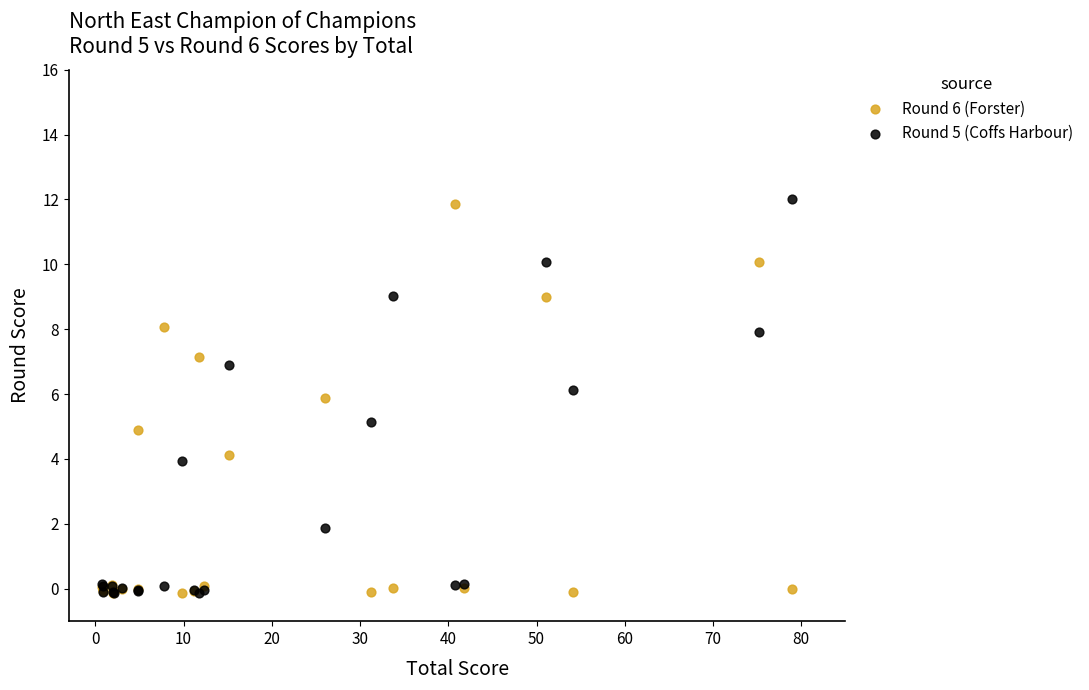

What are all the series names shown in the legend?

Round 6 (Forster), Round 5 (Coffs Harbour)